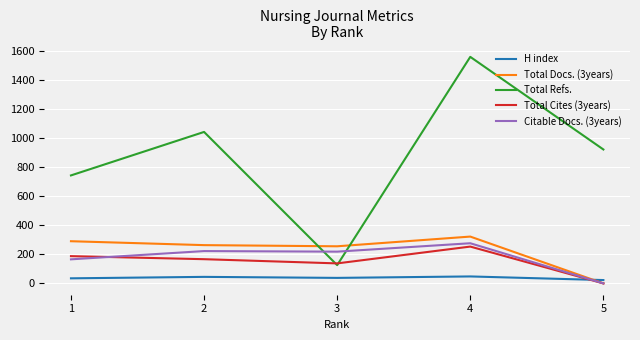

How many H index values are between 35 and 45?

3